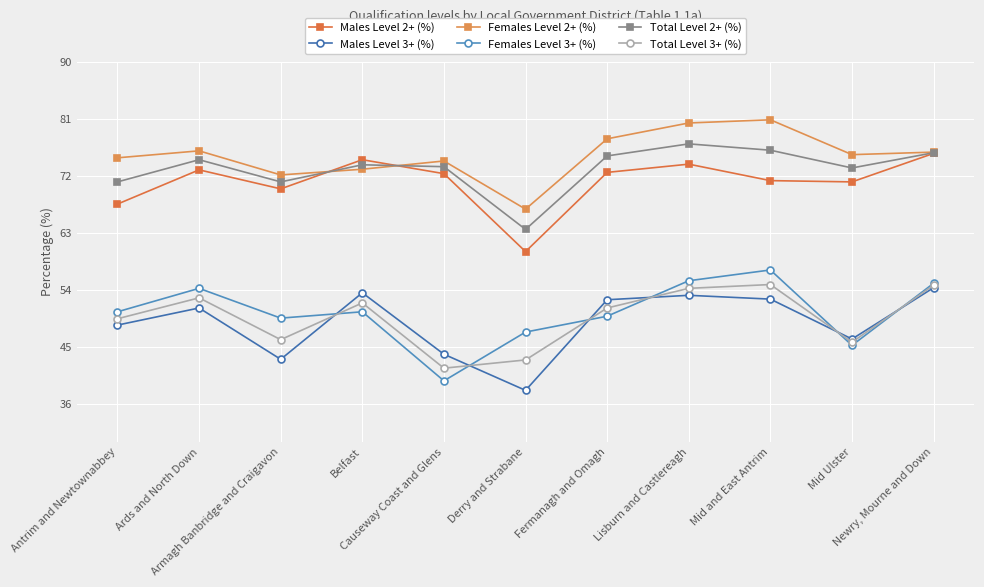

What is the difference between the second highest and minimum values in the Males Level 3+ (%) series?

15.4